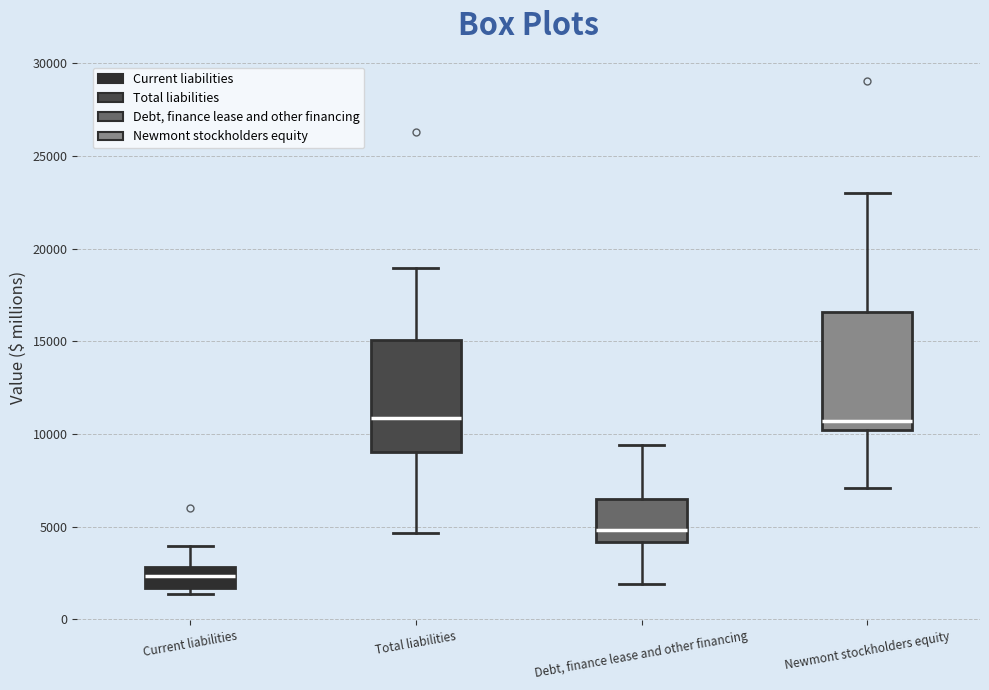

Reading left to right, transcribe this box plot: for each box, give where its median line is, the range the box spans, and where its two whiskers end, as read against the y-axis. The values are not printed on the chart, so give them approximately, as read against the axis.

Current liabilities: median 2500, box 1500 to 3000, whiskers 1500 (just below the box's lower edge) to 4000
Total liabilities: median 11000, box 9000 to 15000, whiskers 4500 to 19000
Debt, finance lease and other financing: median 5000, box 4000 to 6500, whiskers 2000 to 9500
Newmont stockholders equity: median 10500, box 10000 to 16500, whiskers 7000 to 23000